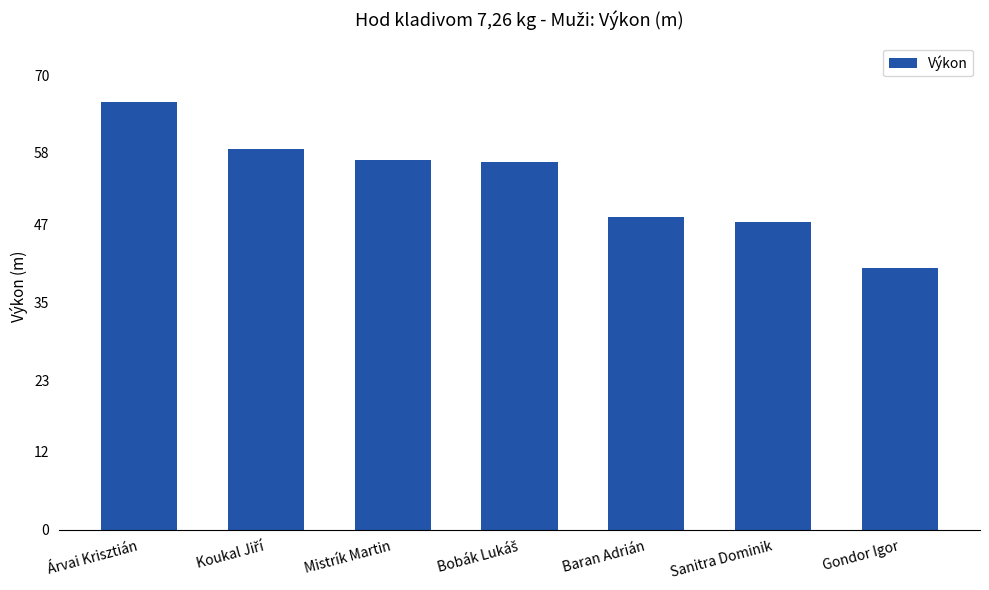

Which has a higher value, Gondor Igor or Mistrík Martin?

Mistrík Martin